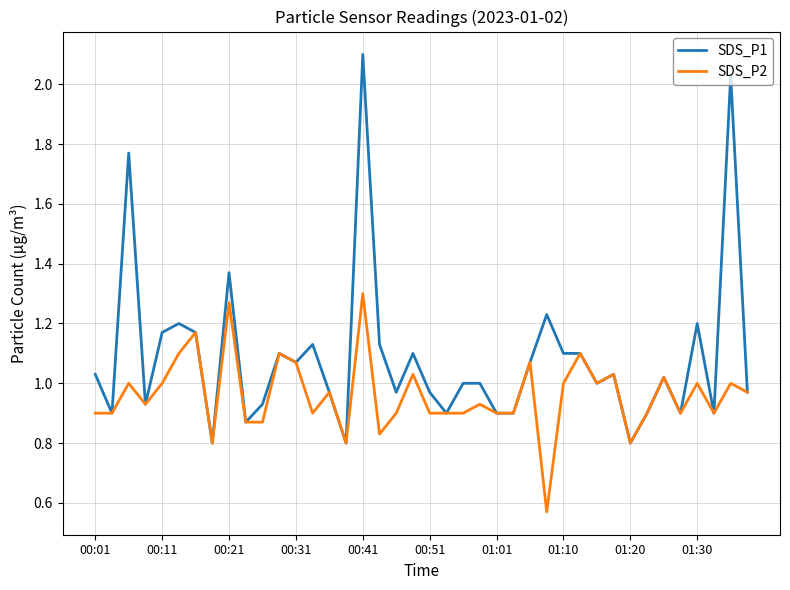

Rank the series by their maximum value, from highest to lowest.

SDS_P1, SDS_P2